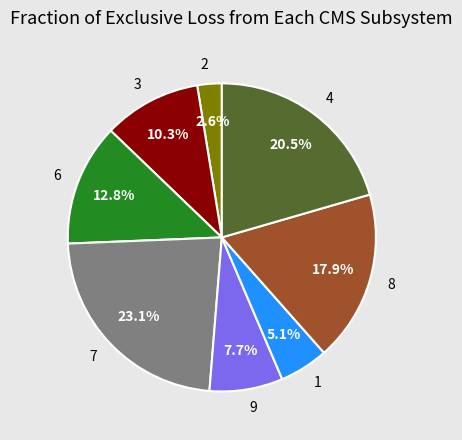

What is the largest slice in the pie chart?

7